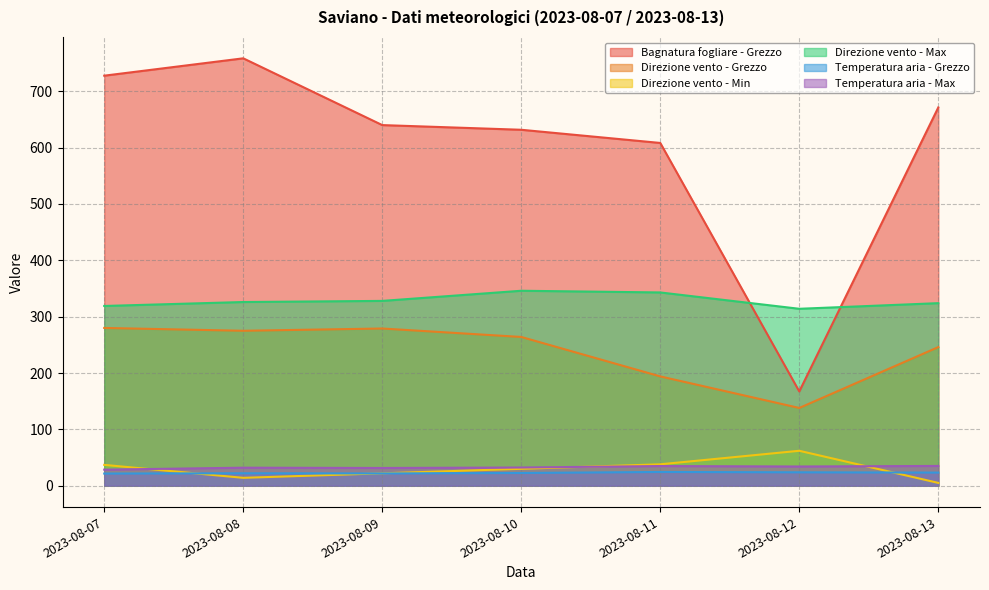

How many series are shown in this chart?

6